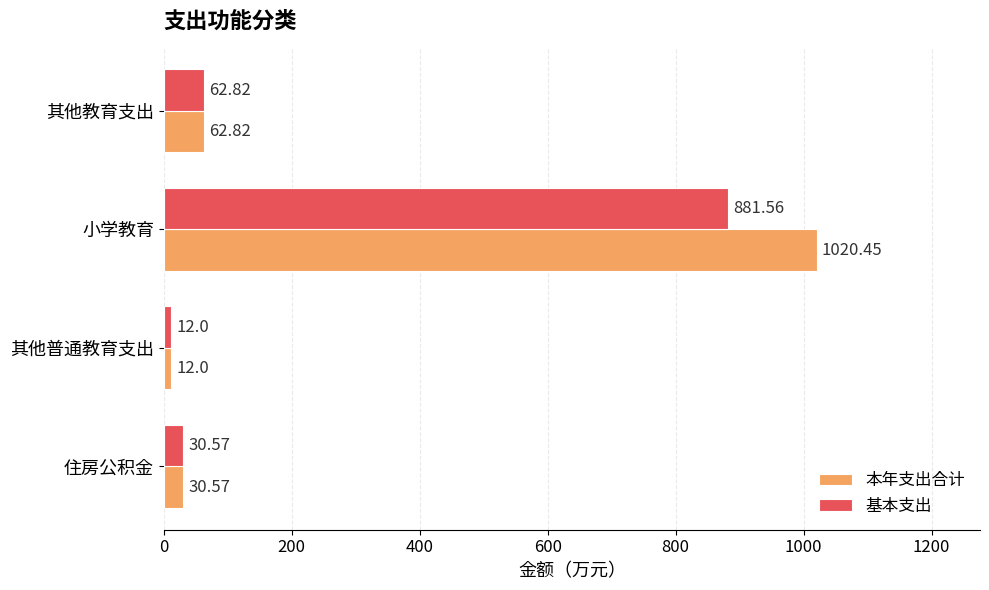

Where is 本年支出合计 nearest to the value 516?

其他教育支出